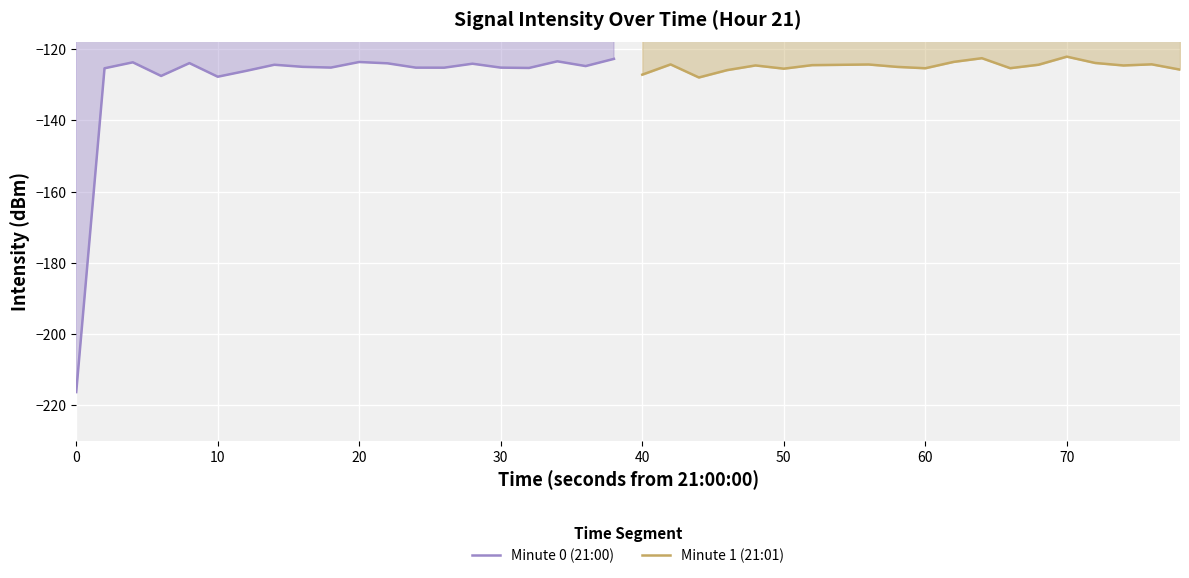

What is the maximum value for Minute 0 (21:00)?

-122.7